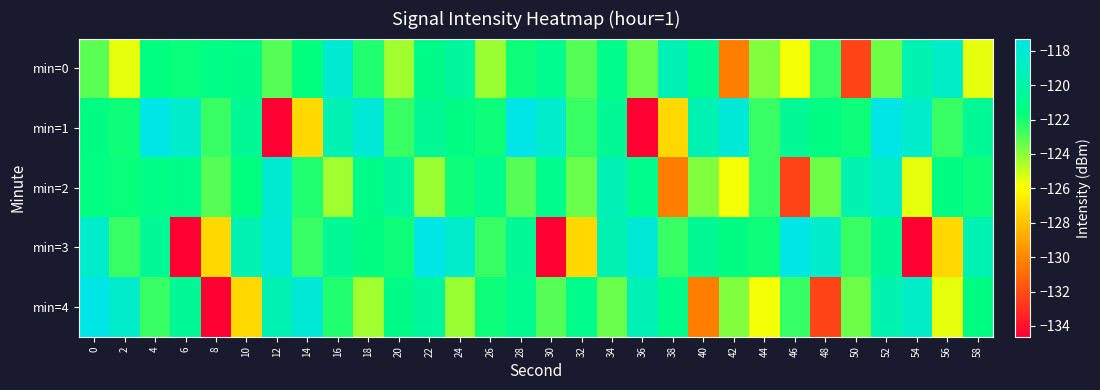

At how many categories does at least one series exceed -124?

30